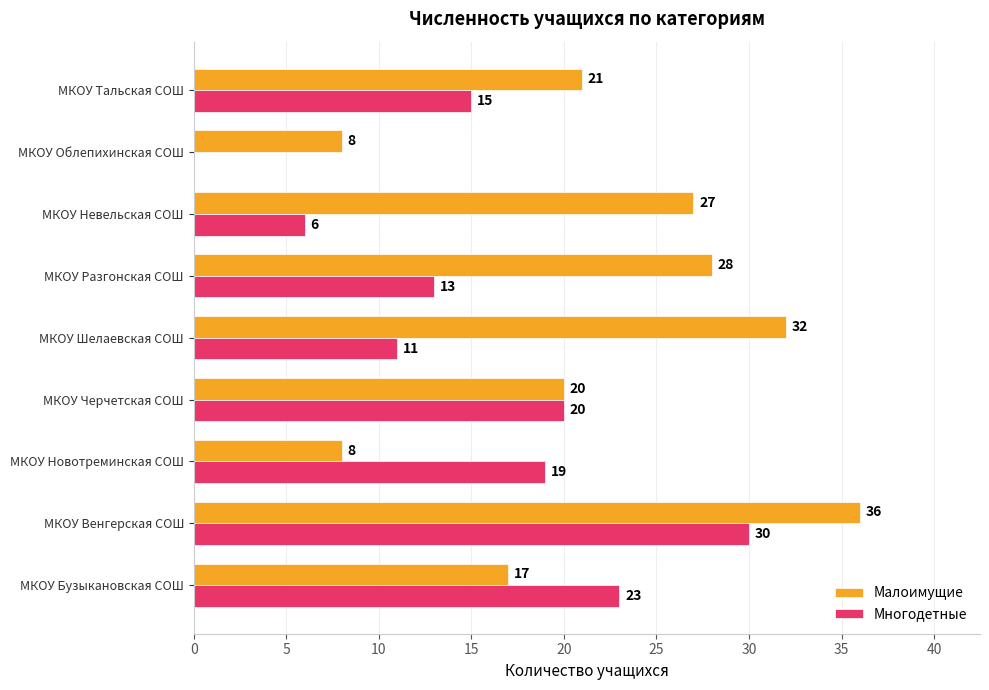

The Многодетные series shows 20 at МКОУ Черчетская СОШ. True or false?

True